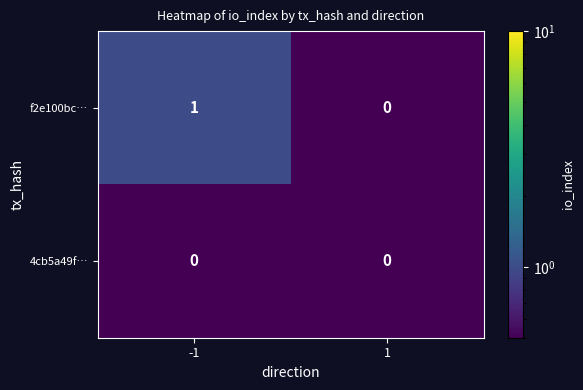

Reading left to right, list all the values displayed in this chart.

f2e100bc…: 1	0
4cb5a49f…: 0	0